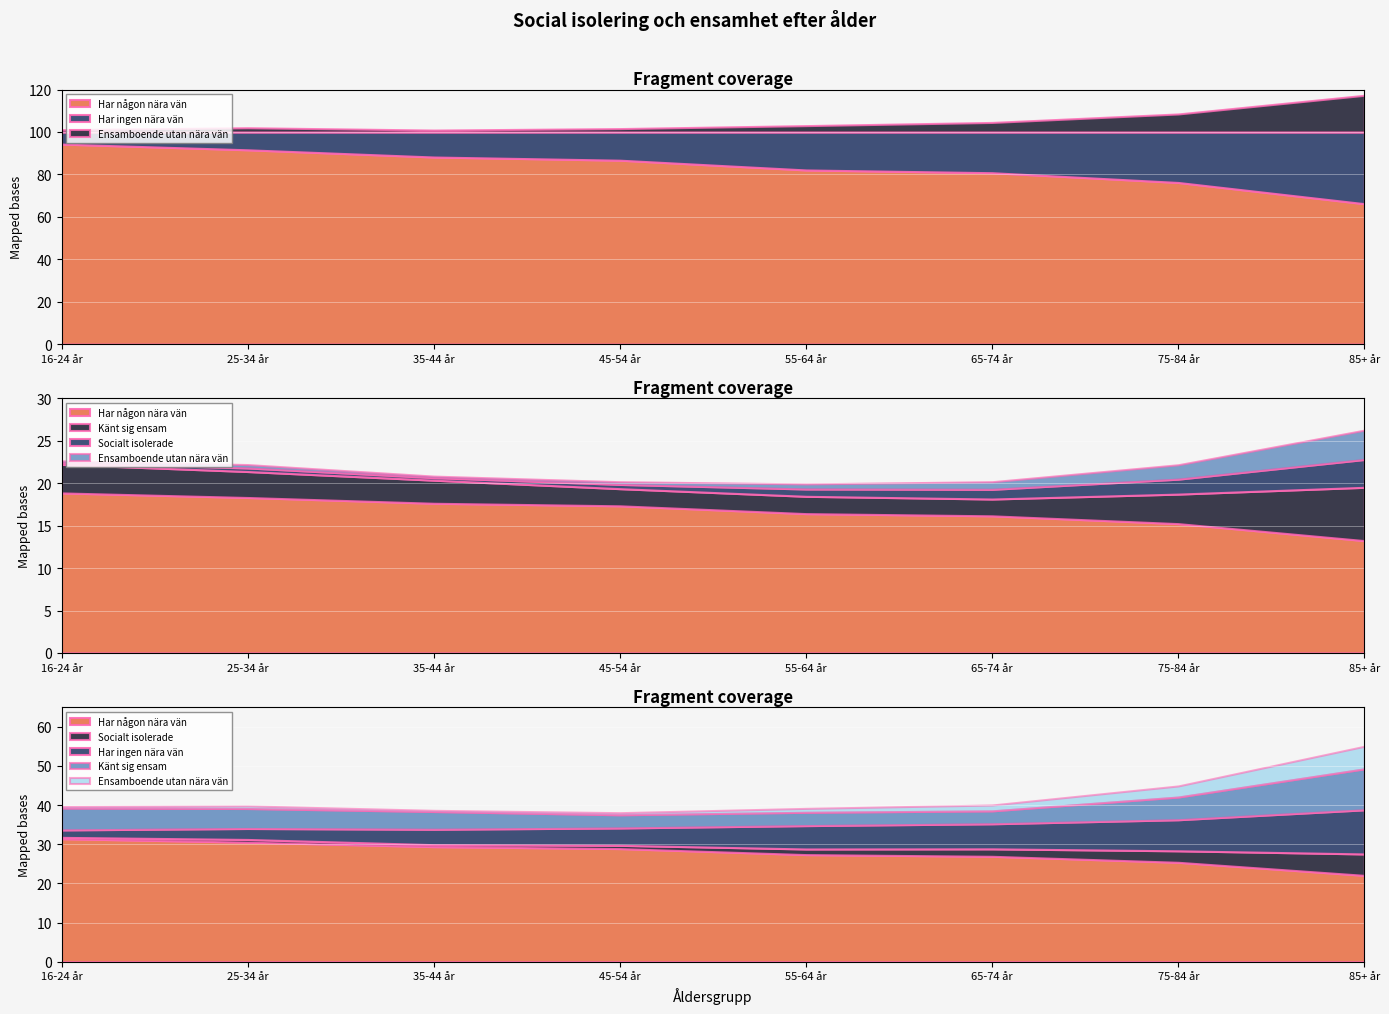

At how many categories does at least one series exceed 2?

8